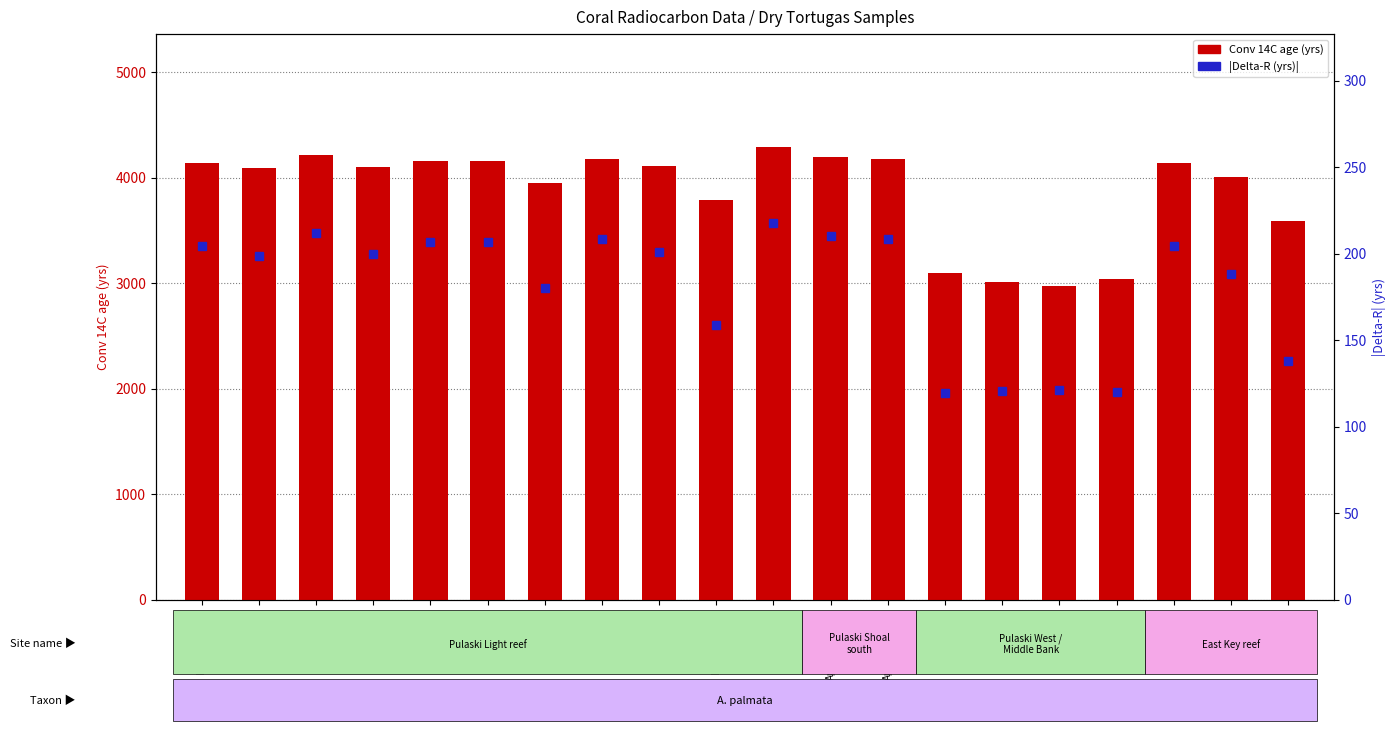

What is the minimum value shown in the chart?

119.5